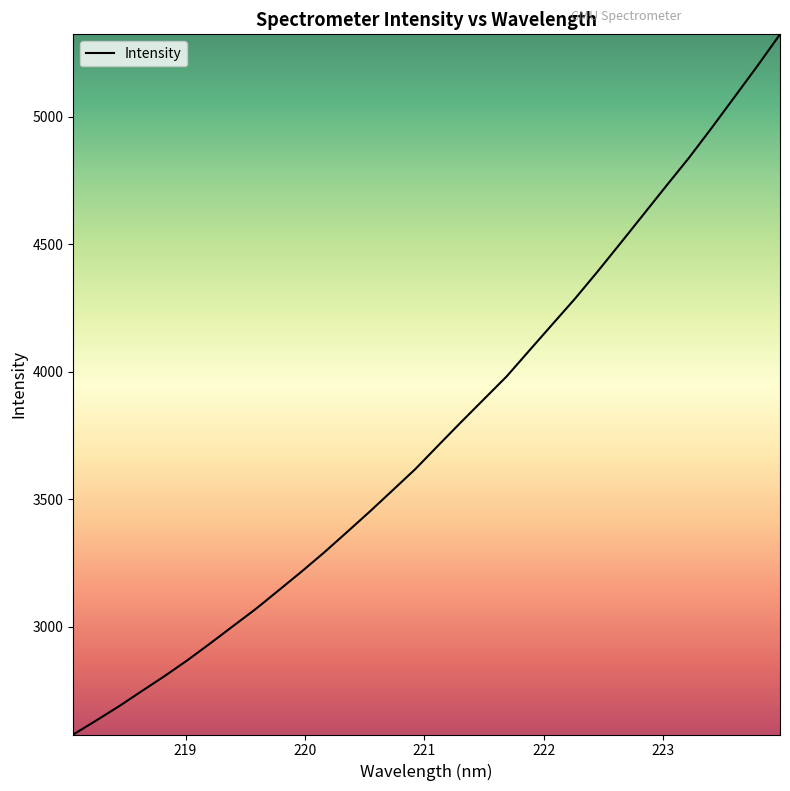

Count the number of values greater than 3711.

16